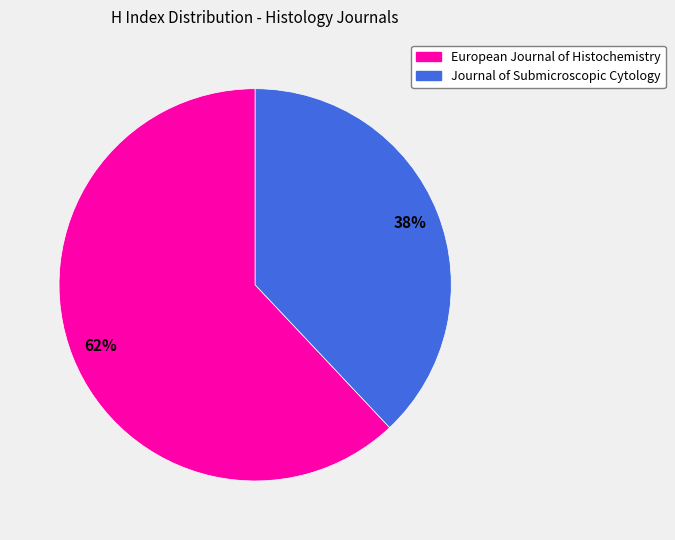

How many slices are in this pie chart?

2